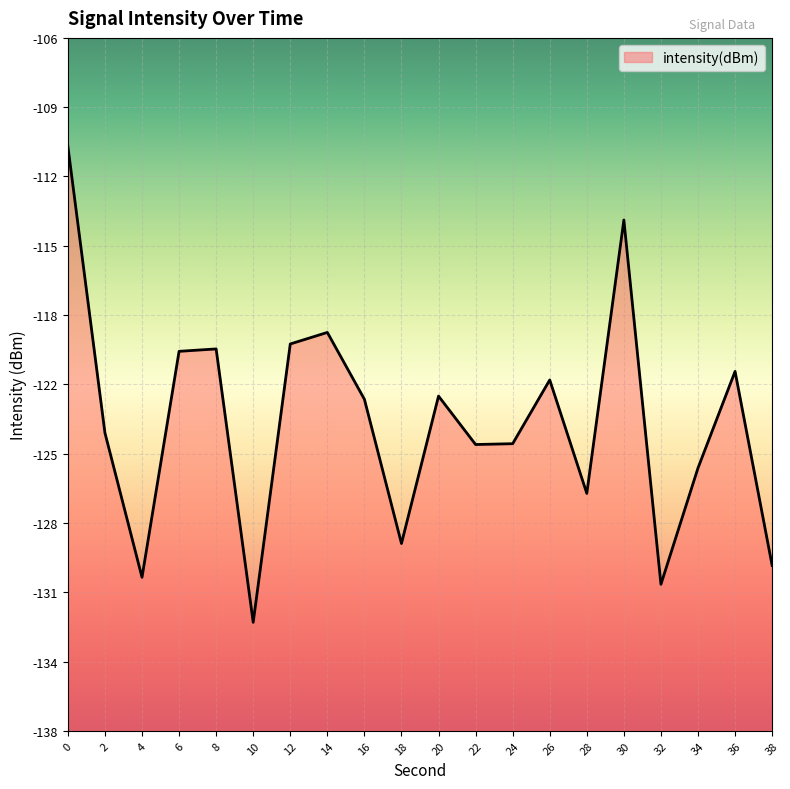

What is the difference between the values at 16 and 32?

8.5